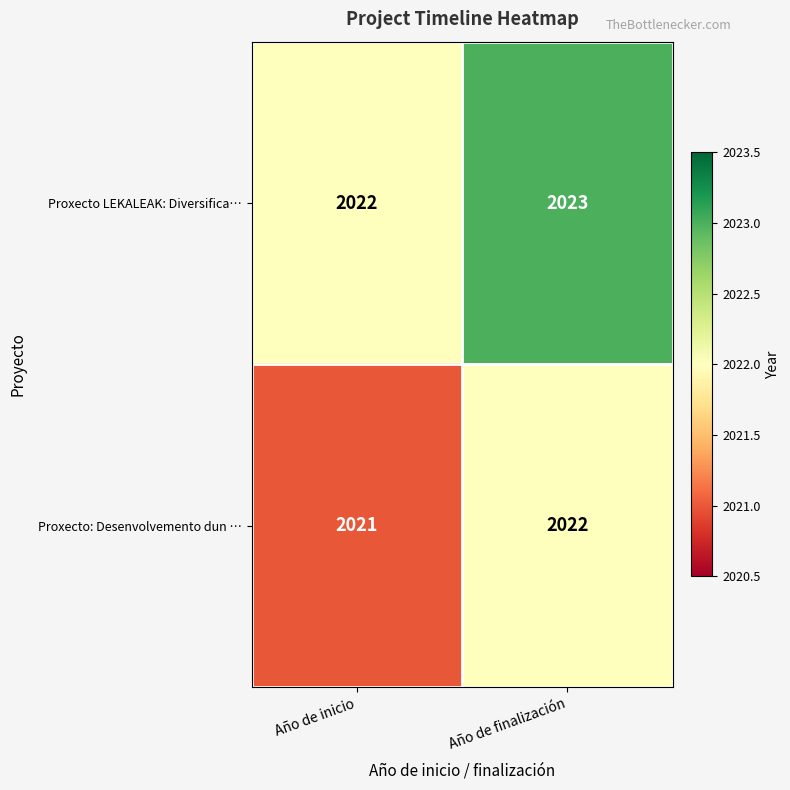

What is the sum of the Proxecto: Desenvolvemento dun … values at Año de finalización and Año de inicio?

4043